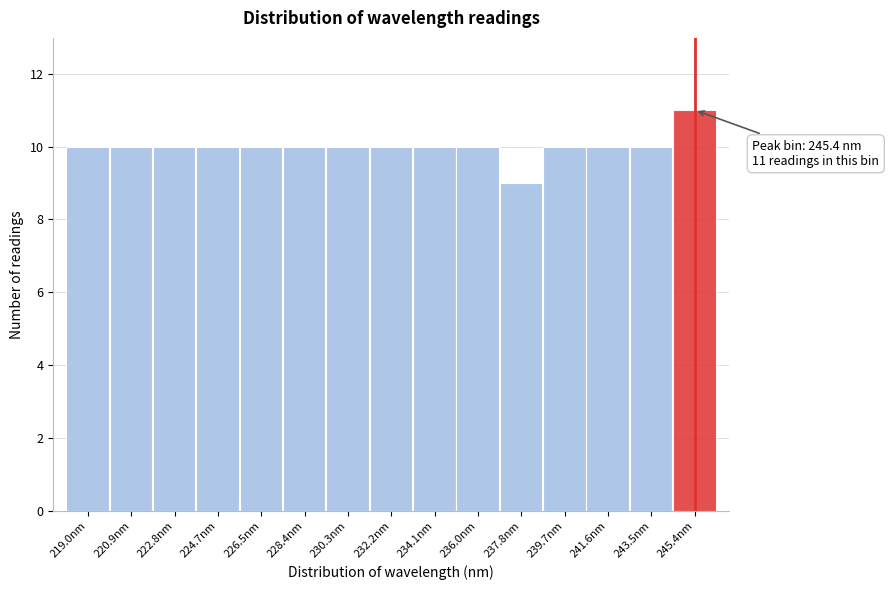

Over which range of the x-axis is the bar tallest?

244.4 to 246.4